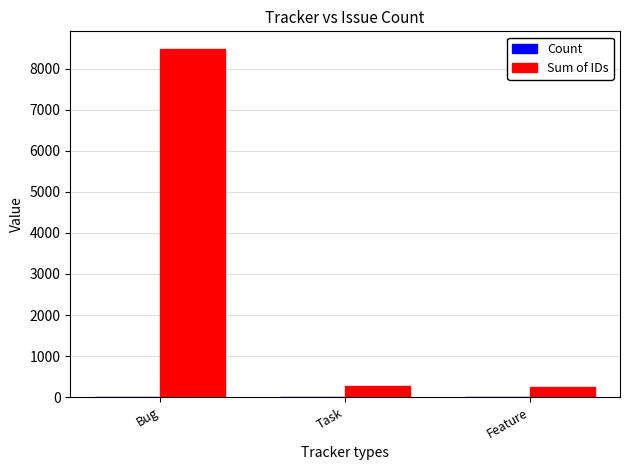

True or false: Sum of IDs has a value of 11275 at Bug.

False